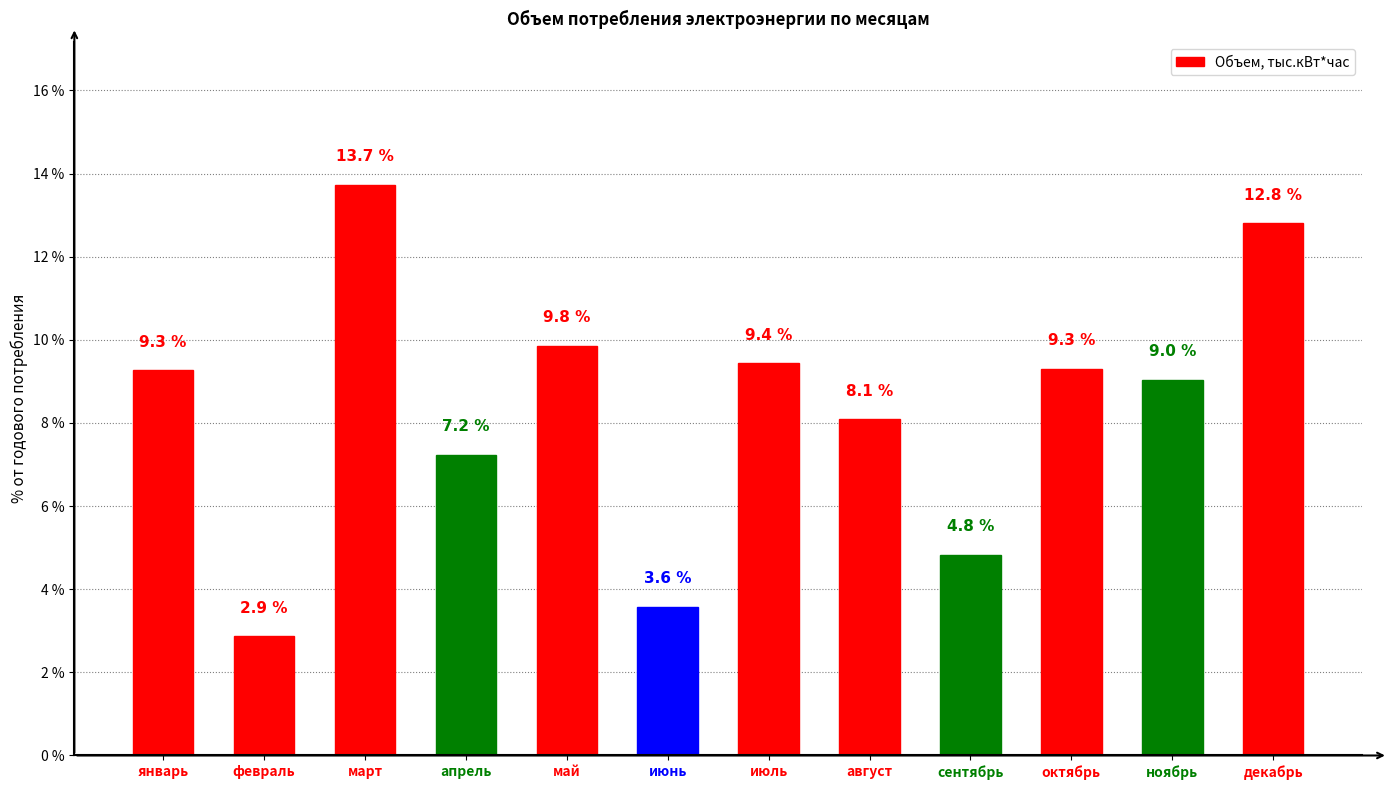

At which label is the value closest to 8?

август